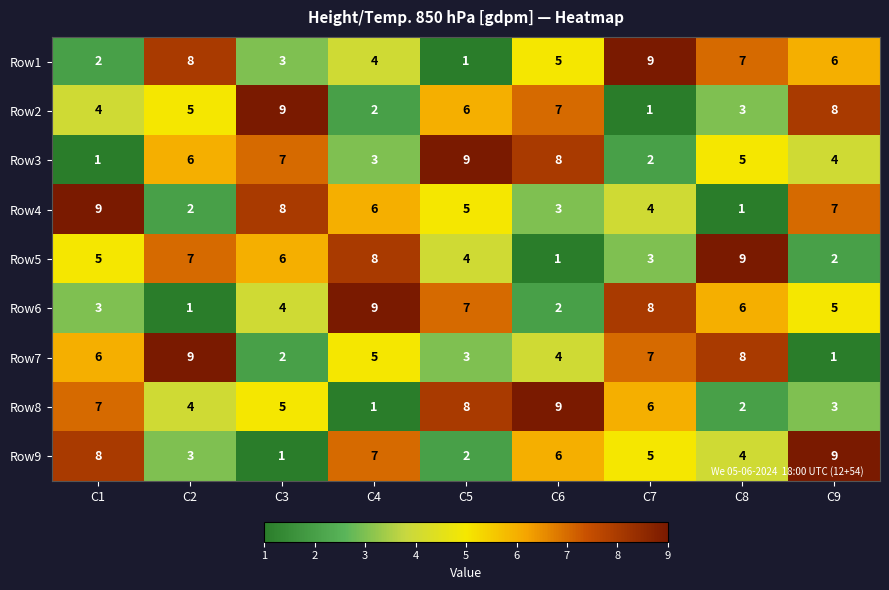

List the labels in order of Row3 value, smallest first.

C1, C7, C4, C9, C8, C2, C3, C6, C5